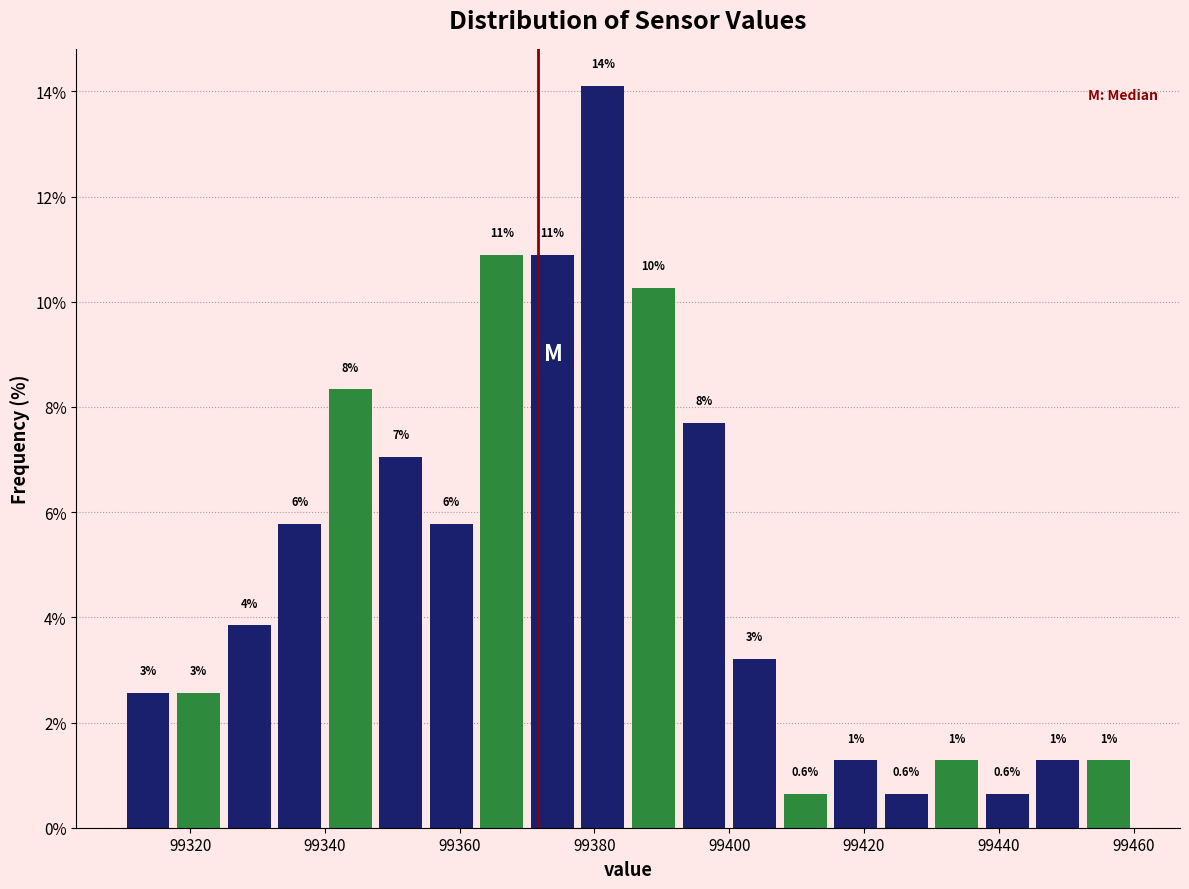

Read against the x-axis, roughly where is the centre of the tallest bar?

99382